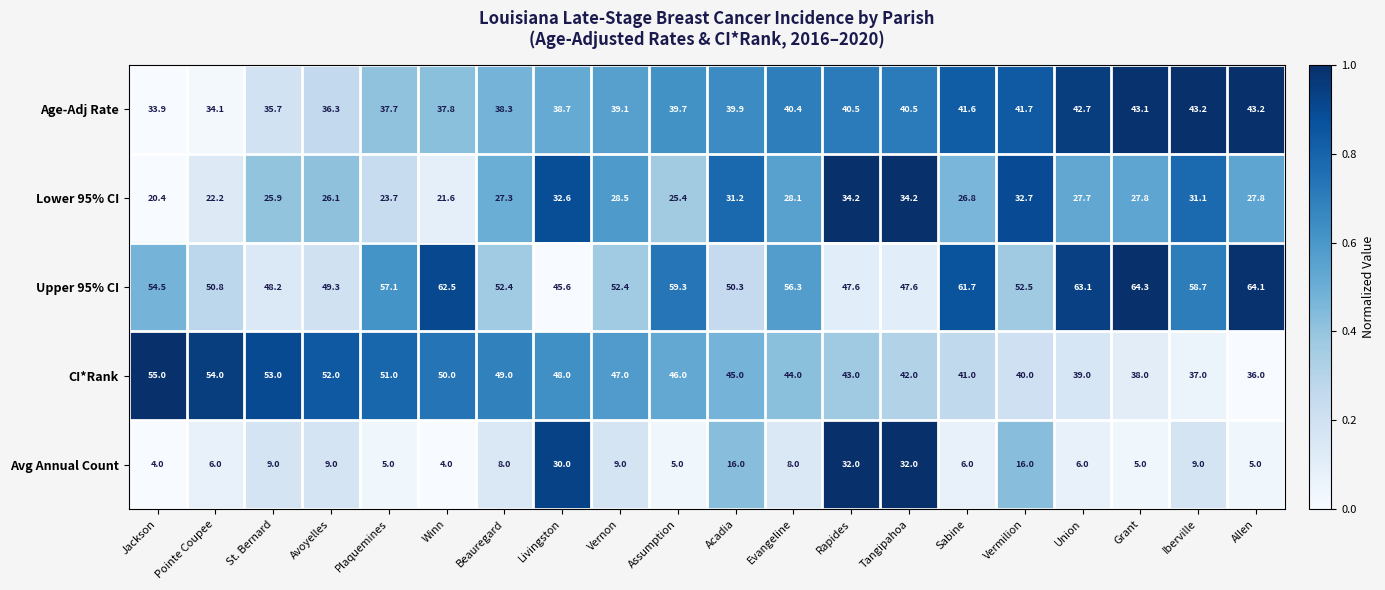

Read the Avg Annual Count value at Vermilion.

16.0